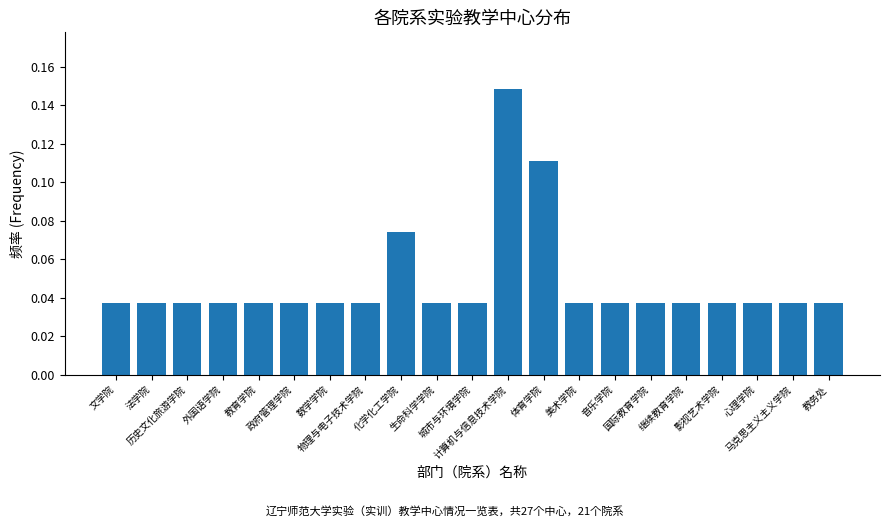

True or false: the data shows 0.0 at 计算机与信息技术学院.

False